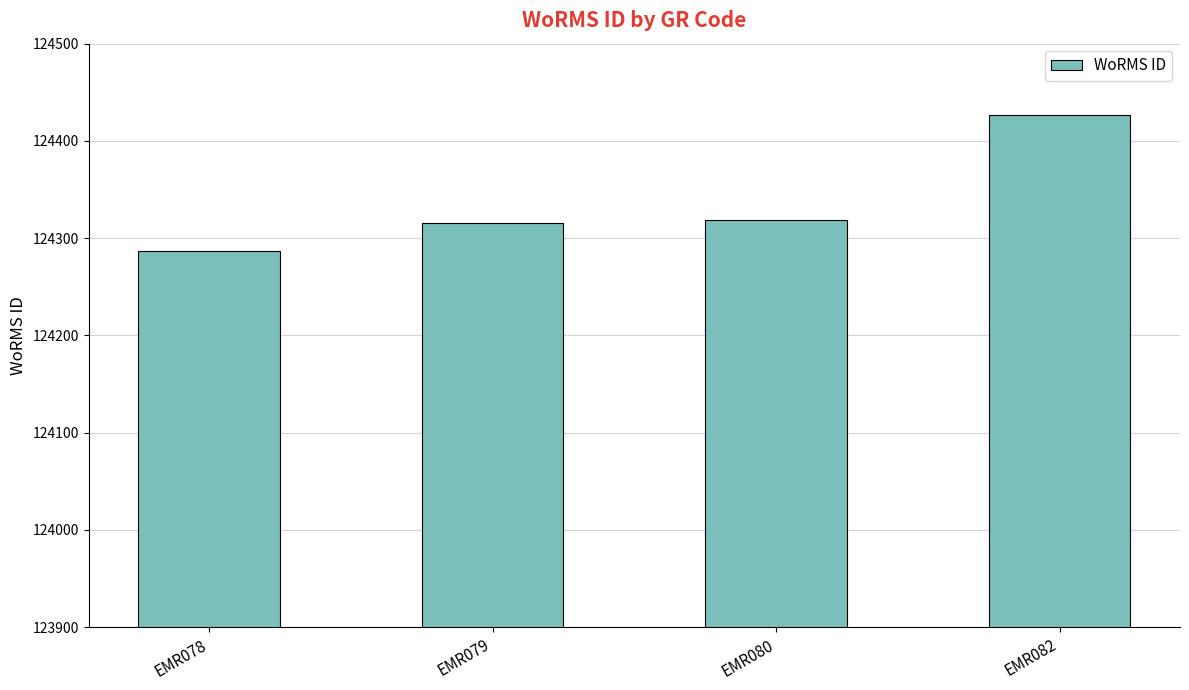

What is the sum of all values?

497349